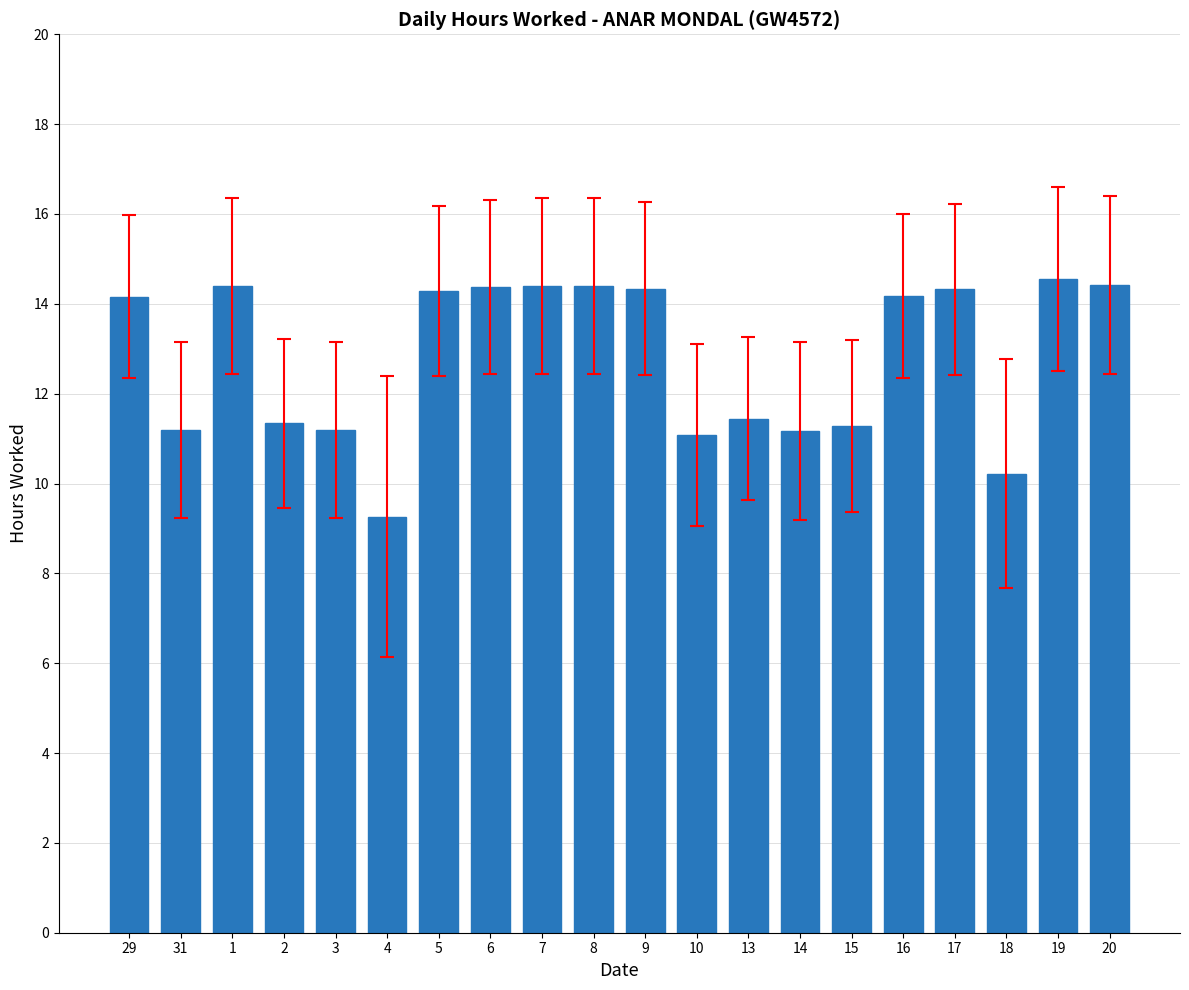

What is the value of the 16th bar from the left?

14.2